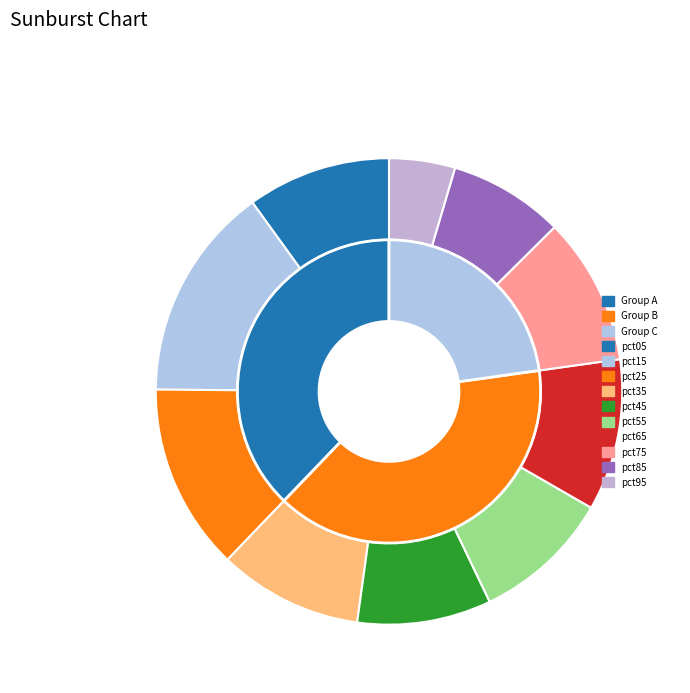

True or false: pct65 accounts for 11% of the total.

True